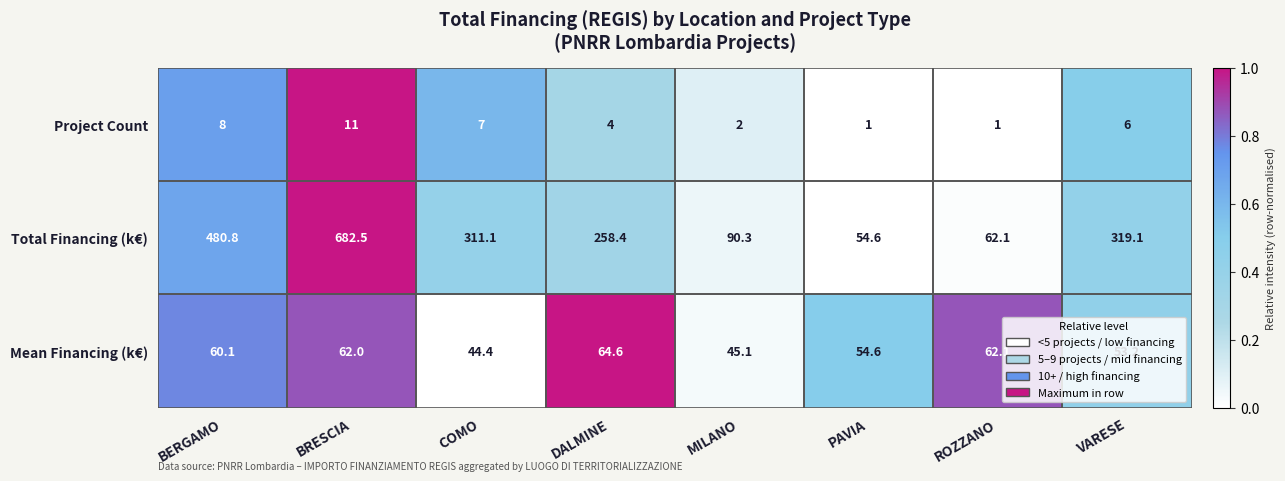

The Project Count series shows 7.0 at COMO. True or false?

True